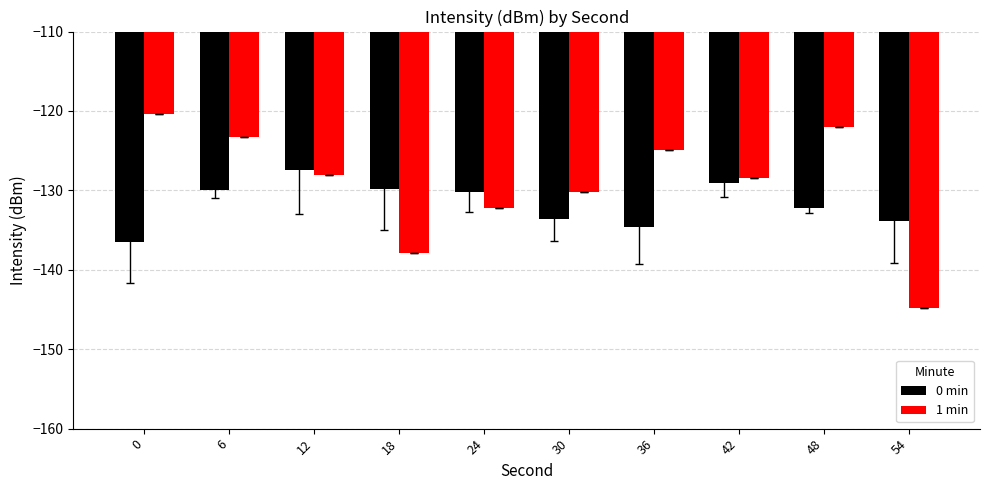

Does the chart contain stacked bars?

No